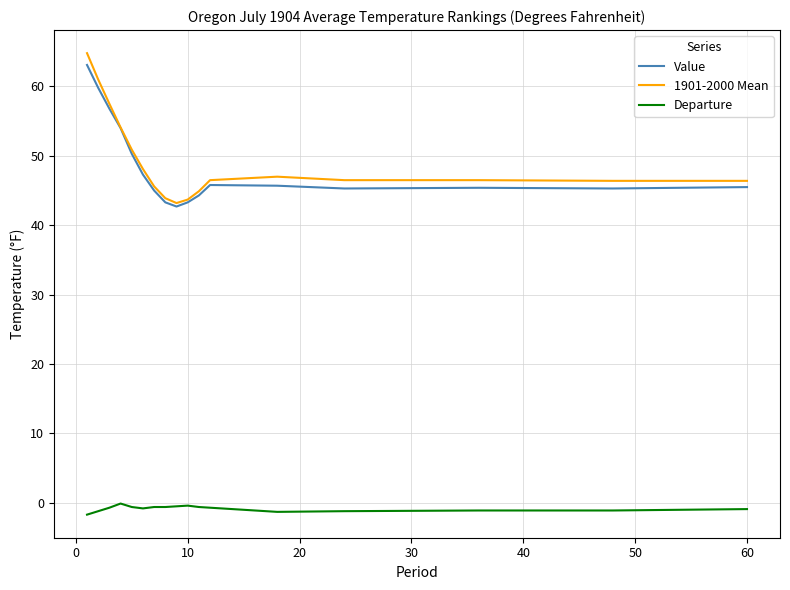

Which series has the largest range (max minus min)?

1901-2000 Mean